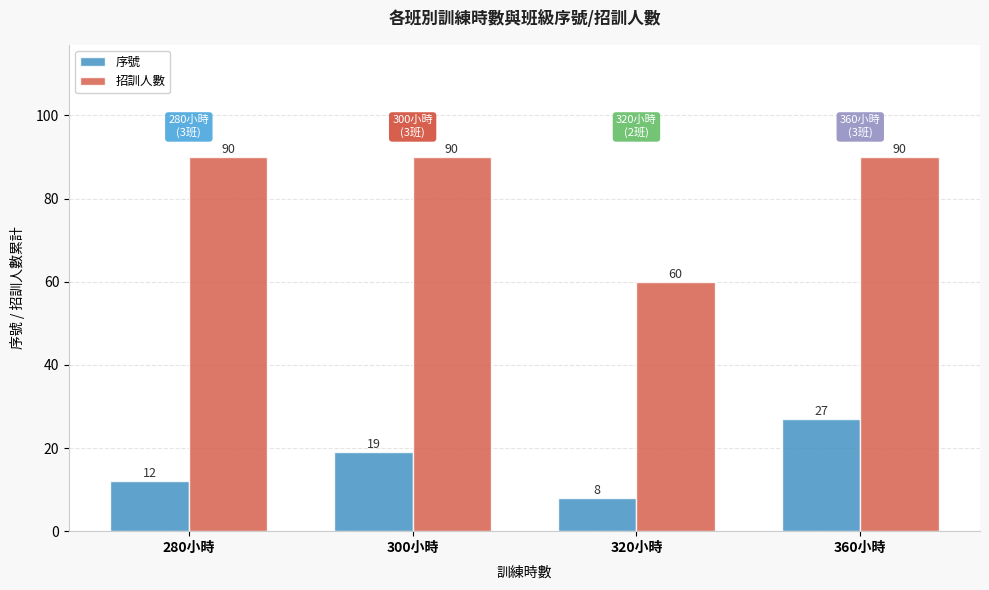

The 招訓人數 series shows 19 at 300小時. True or false?

False